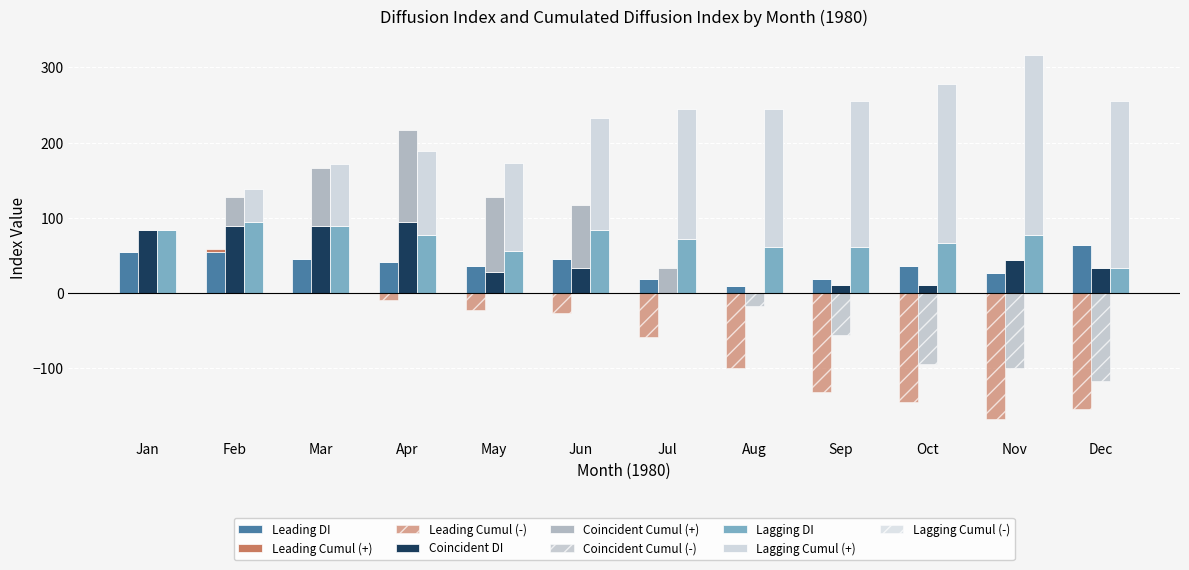

At which label does Lagging Index (DI) reach its minimum?

Dec